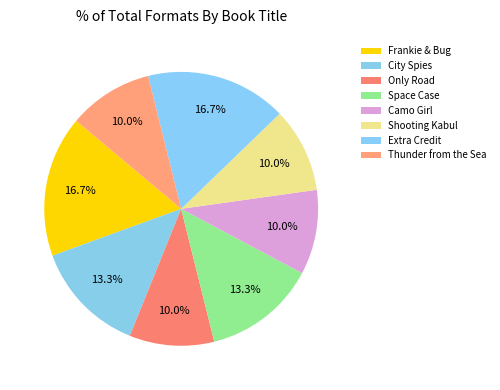

To the nearest percent, what is the difference between the Extra Credit and Space Case slice percentages?

3%